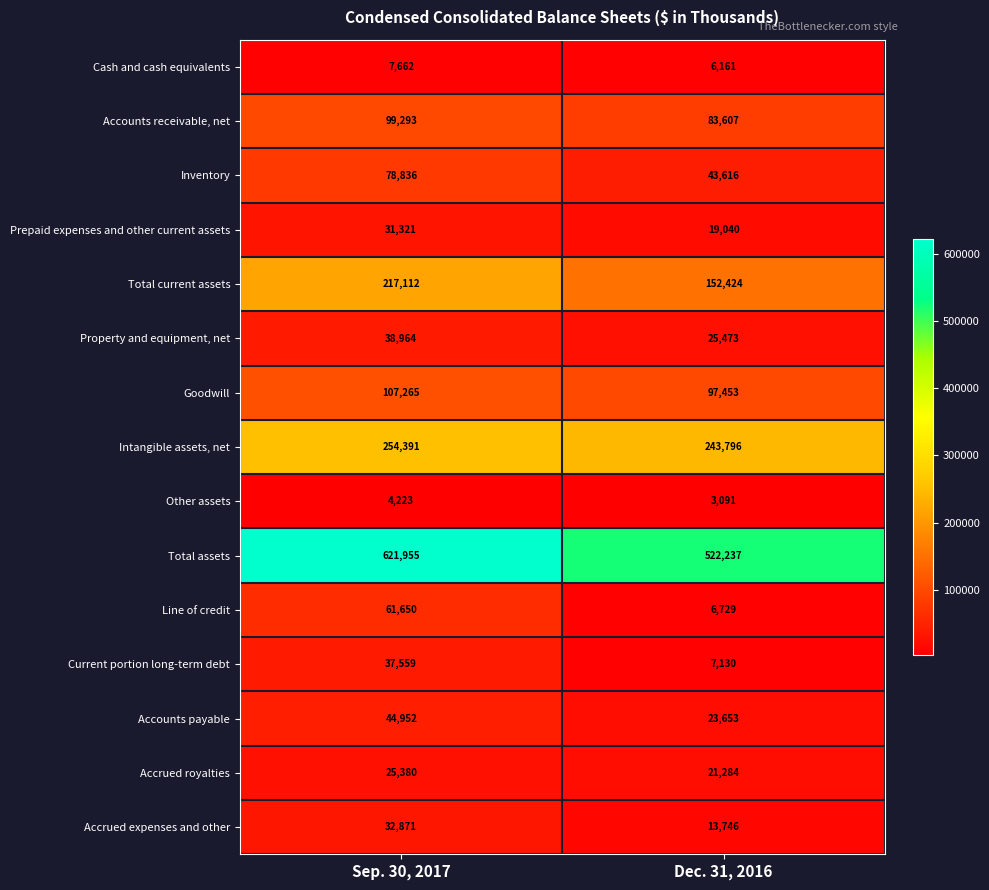

What is the total value across all series at Dec. 31, 2016?

1269440